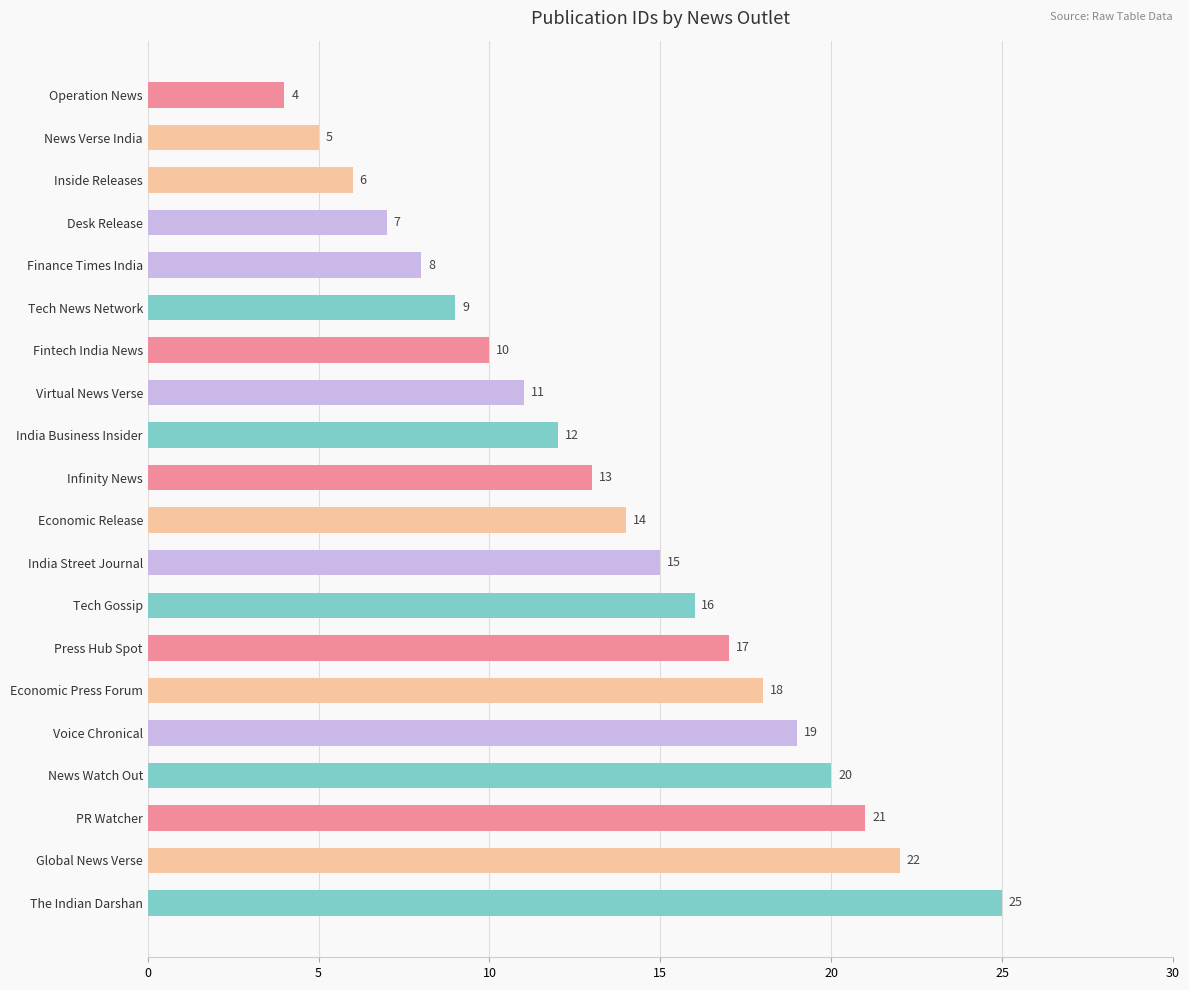

What position from the top is News Verse India?

2